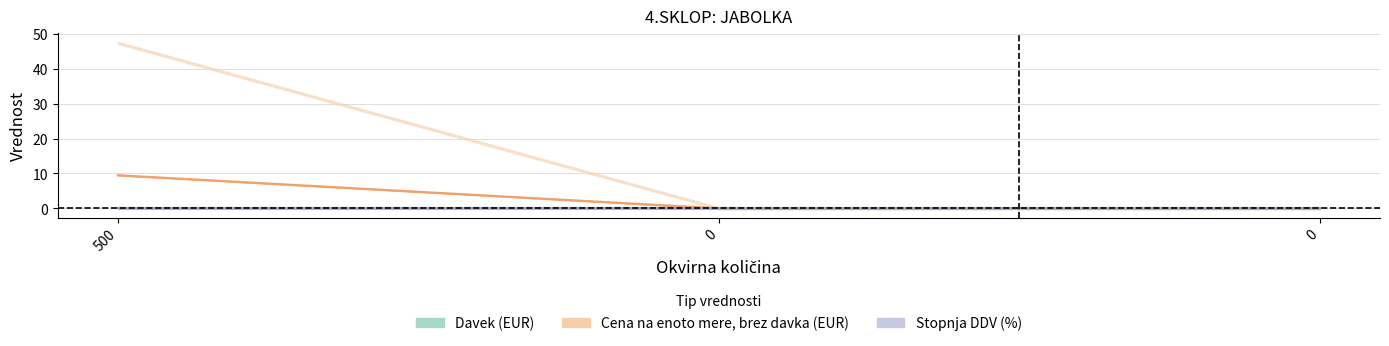

Which label corresponds to the smallest value in the chart?

500